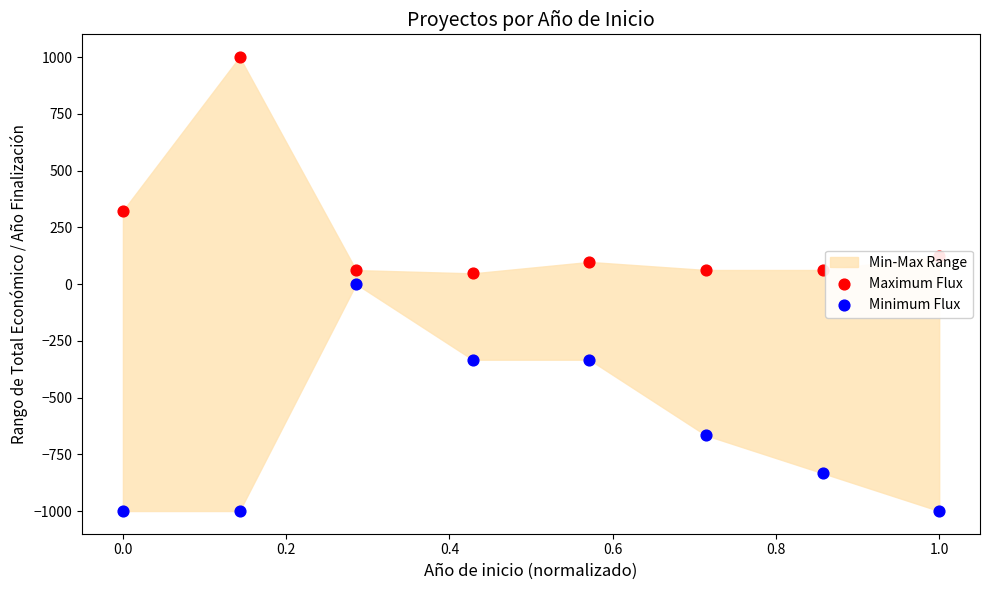

Which series has the largest total across all categories?

Maximum Flux